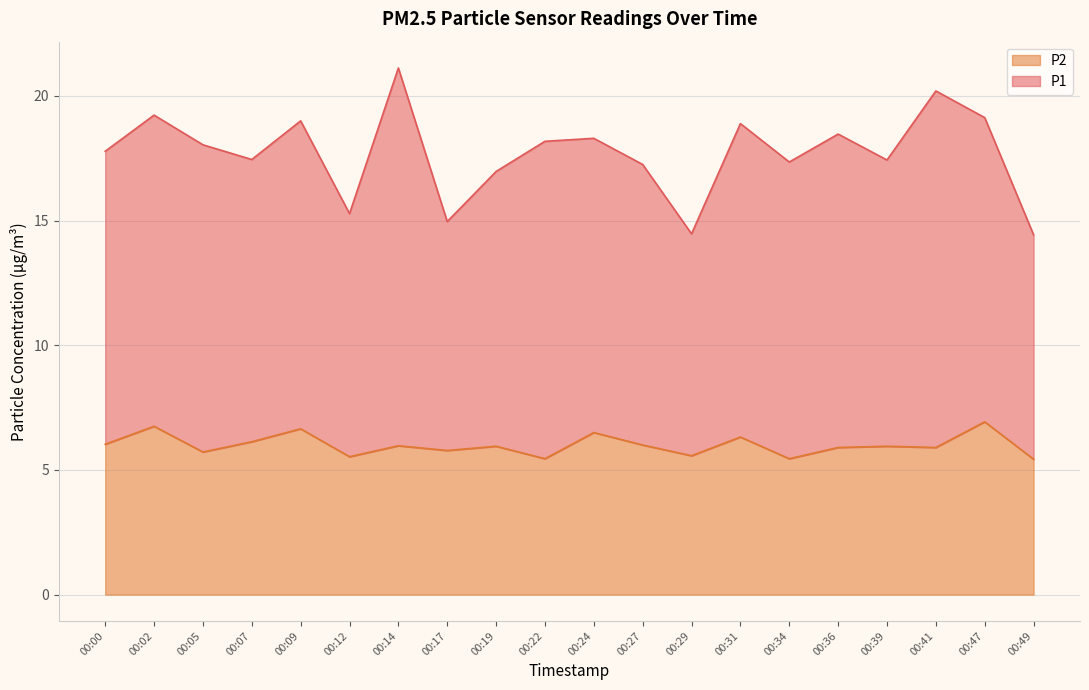

What is the lowest value of the P2 series?

5.4